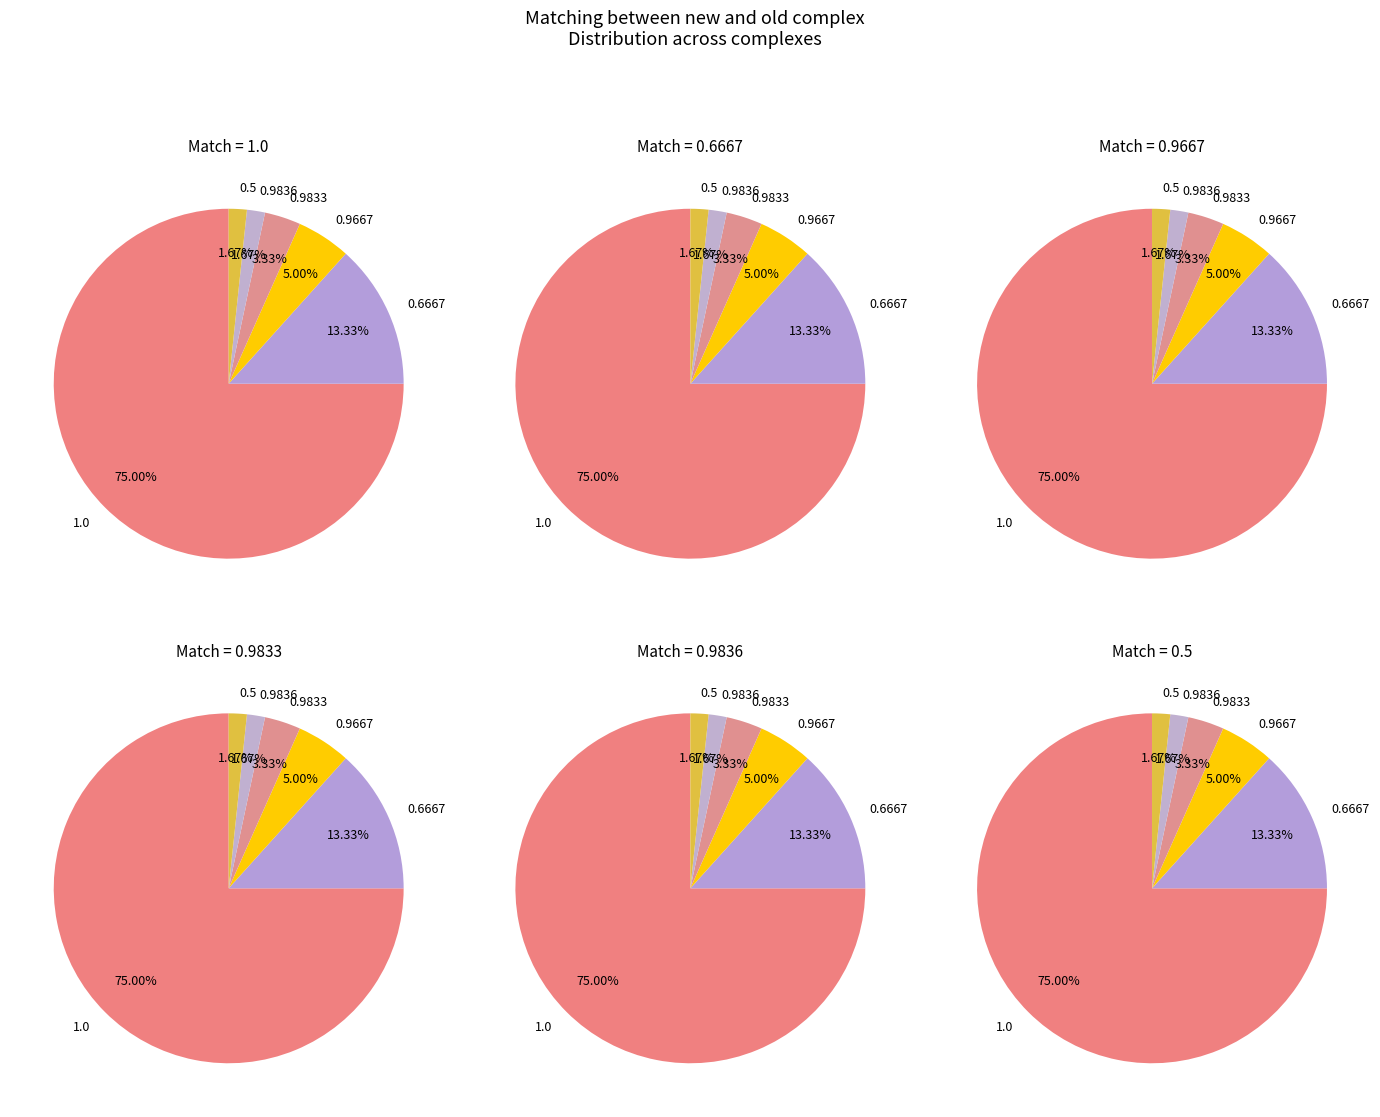

Count the number of slices in the pie.

6